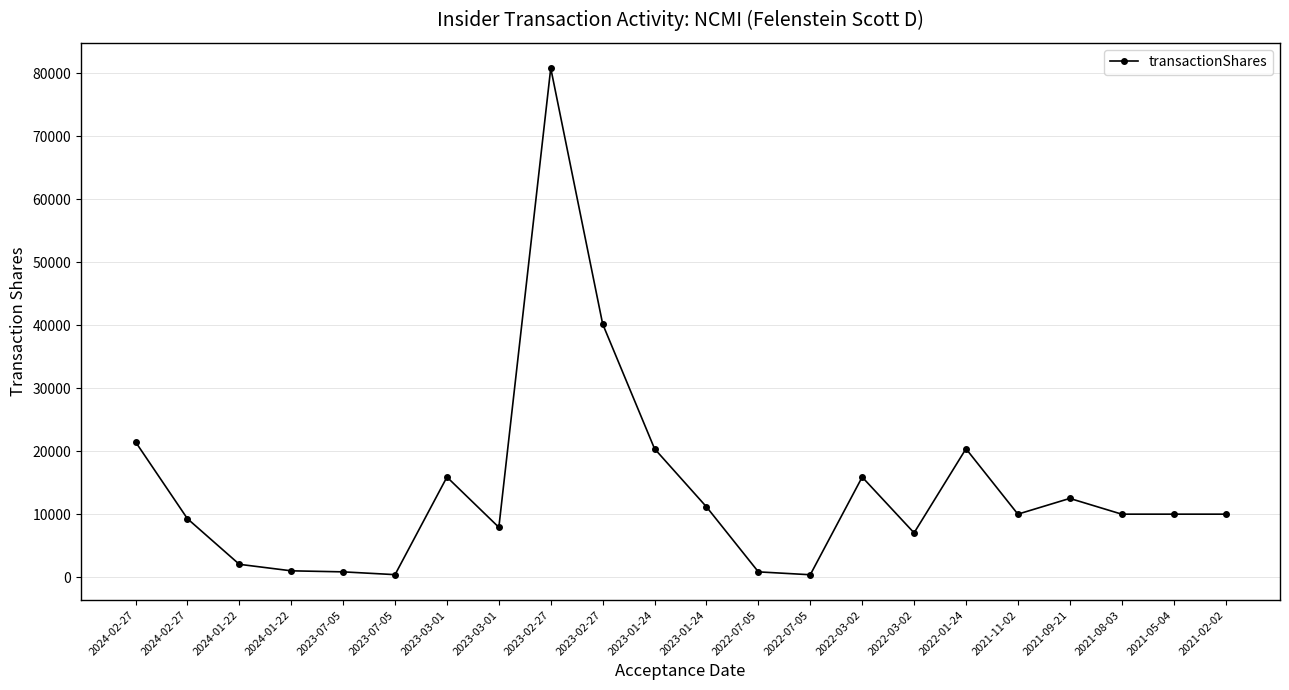

At which category does the chart reach its minimum across all series?

2022-07-05